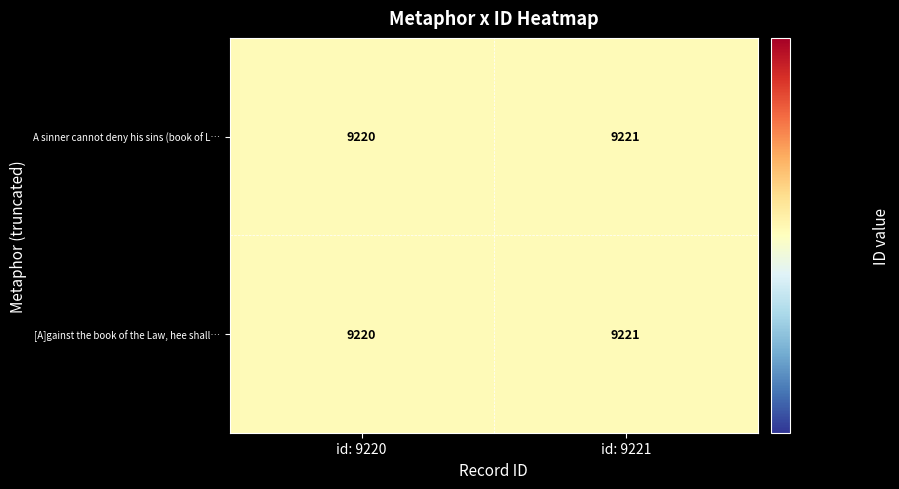

What is the smallest value displayed?

9220